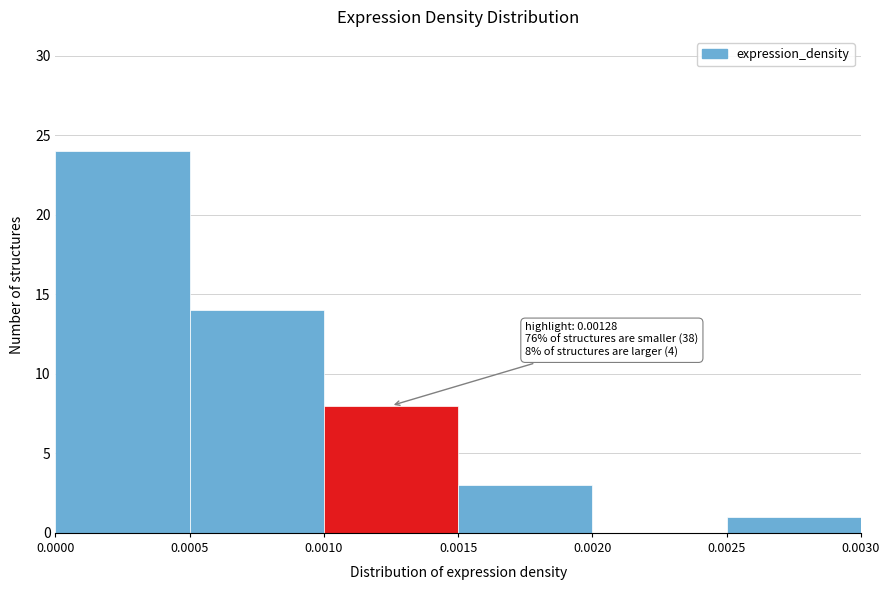

Over which range of the x-axis is the bar tallest?

0.0000 to 0.0005